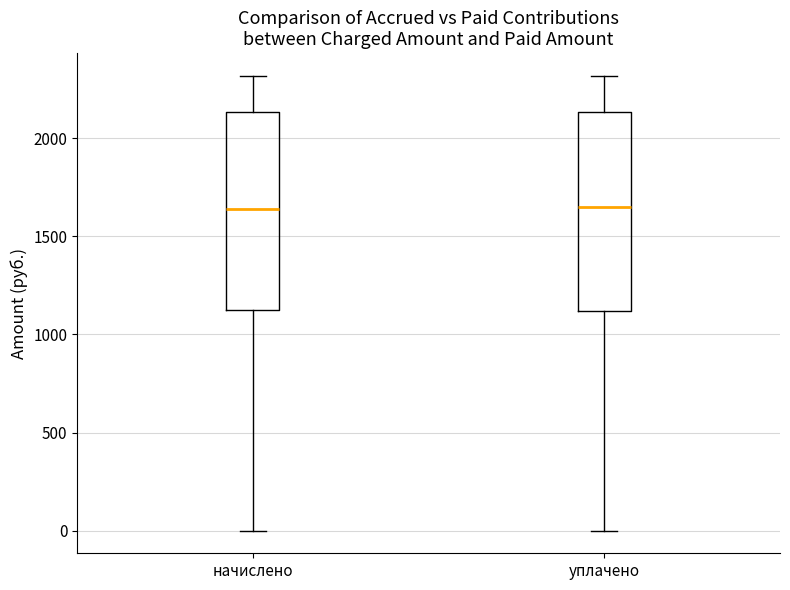

Reading left to right, transcribe this box plot: for each box, give where its median line is, the range the box spans, and where its two whiskers end, as read against the y-axis. The values are not printed on the chart, so give them approximately, as read against the axis.

начислено: median 1650, box 1100 to 2150, whiskers 0 to 2300
уплачено: median 1650, box 1100 to 2150, whiskers 0 to 2300